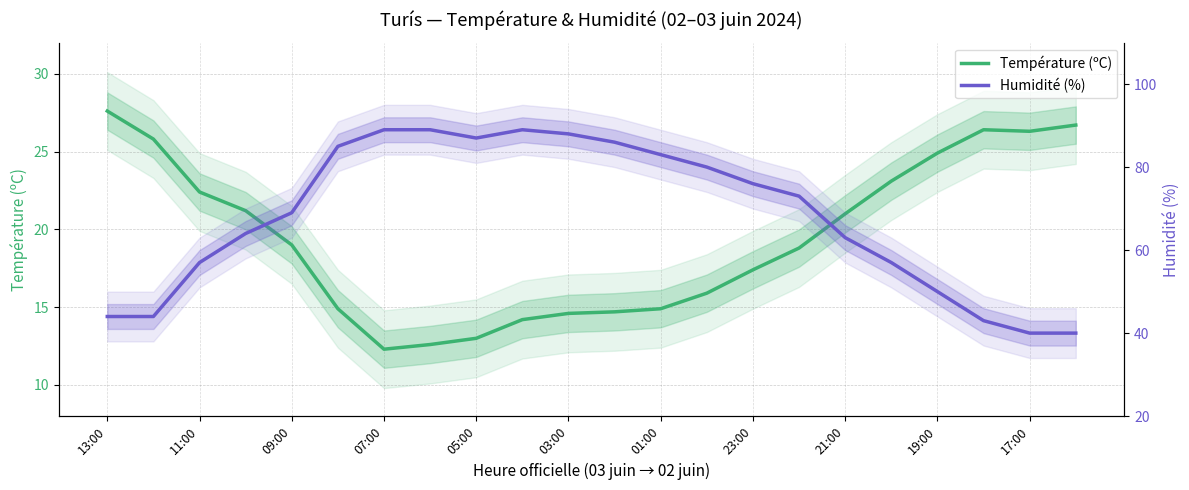

Which series has the largest total across all categories?

Humidité (%)